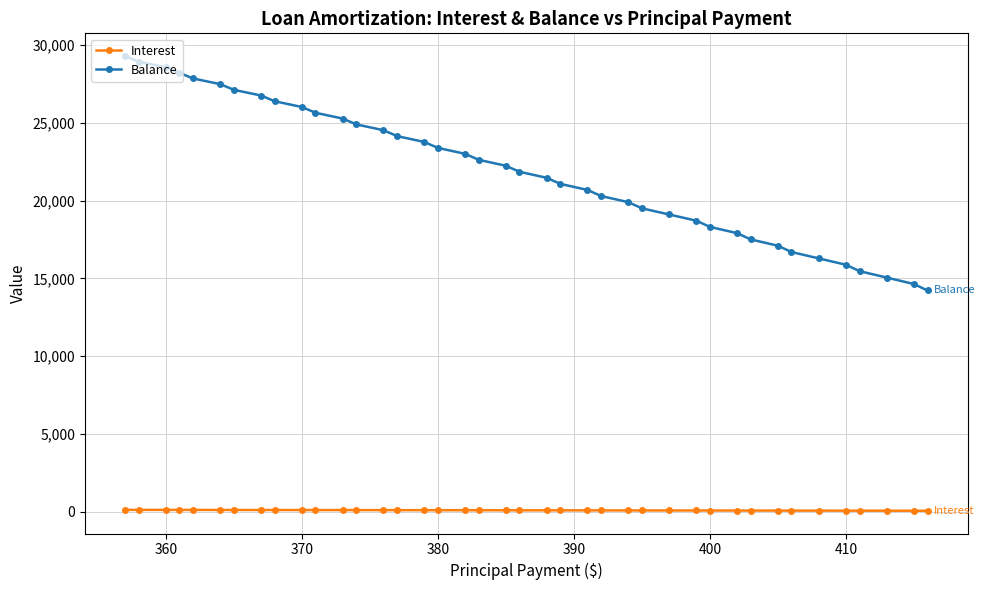

What is the difference between the second highest and minimum values in the Balance series?

14717.0